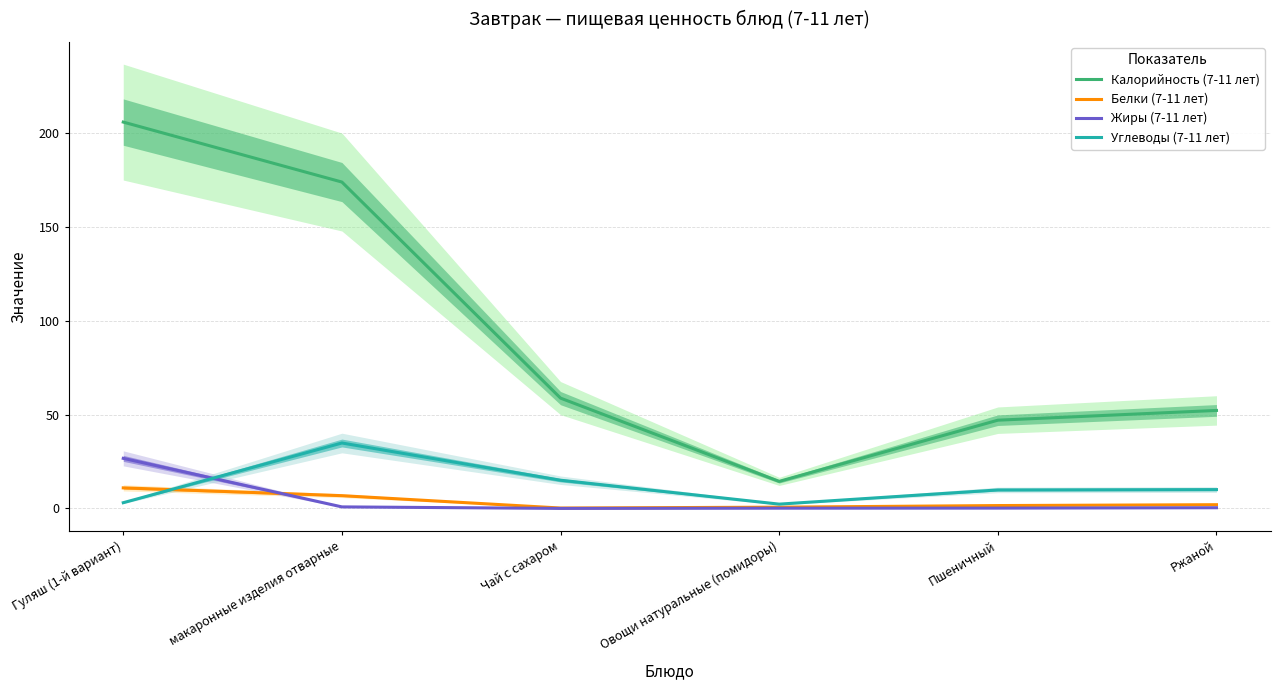

Reading left to right, transcribe all the data shown in this chart.

Калорийность (7-11 лет): Гуляш (1-й вариант)=205.8	макаронные изделия отварные=173.9	Чай с сахаром=58.8	Овощи натуральные (помидоры)=14.4	Пшеничный=47.0	Ржаной=52.2
Белки (7-11 лет): Гуляш (1-й вариант)=10.9	макаронные изделия отварные=6.8	Чай с сахаром=0.2	Овощи натуральные (помидоры)=0.7	Пшеничный=1.5	Ржаной=2.0
Жиры (7-11 лет): Гуляш (1-й вариант)=26.7	макаронные изделия отварные=0.8	Чай с сахаром=0.0	Овощи натуральные (помидоры)=0.1	Пшеничный=0.2	Ржаной=0.4
Углеводы (7-11 лет): Гуляш (1-й вариант)=3.0	макаронные изделия отварные=34.9	Чай с сахаром=15.0	Овощи натуральные (помидоры)=2.3	Пшеничный=9.8	Ржаной=10.0